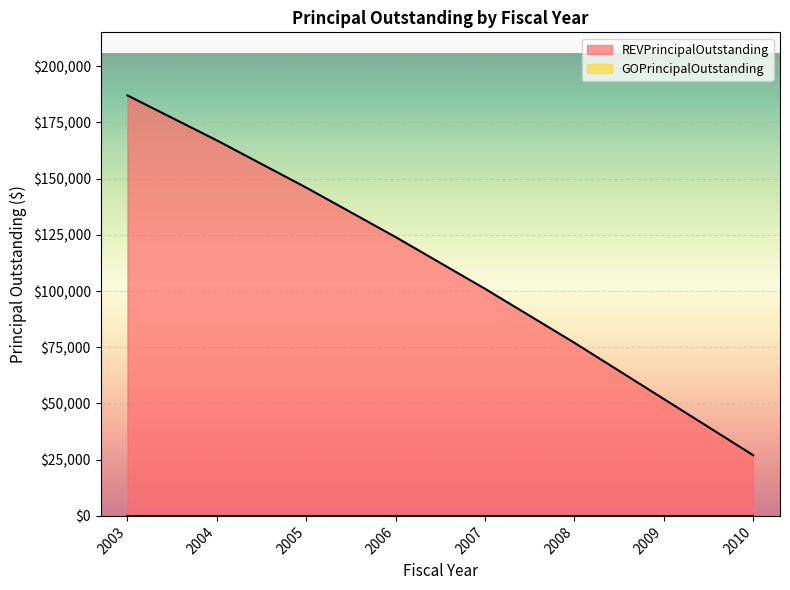

The chart shows a value of 124663 at 2003. True or false?

False